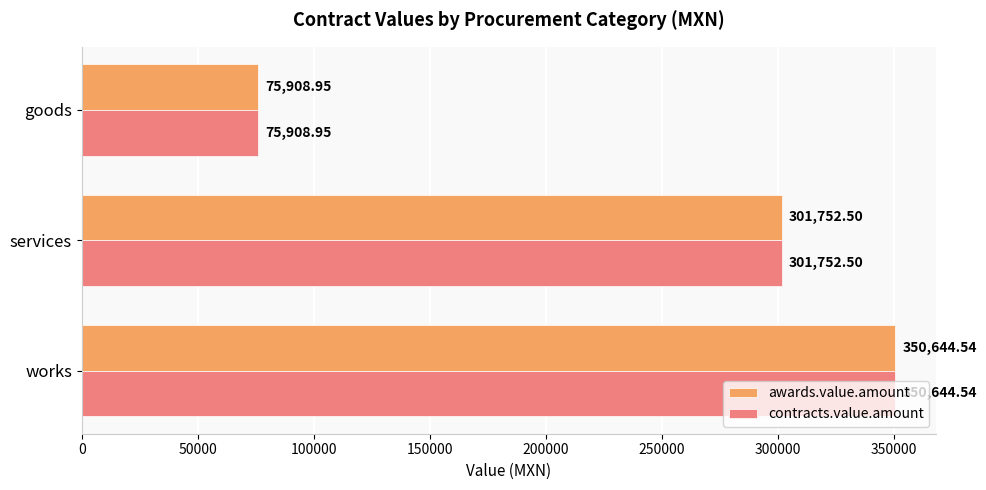

What is the sum of the awards.value.amount values at works and goods?

426553.5